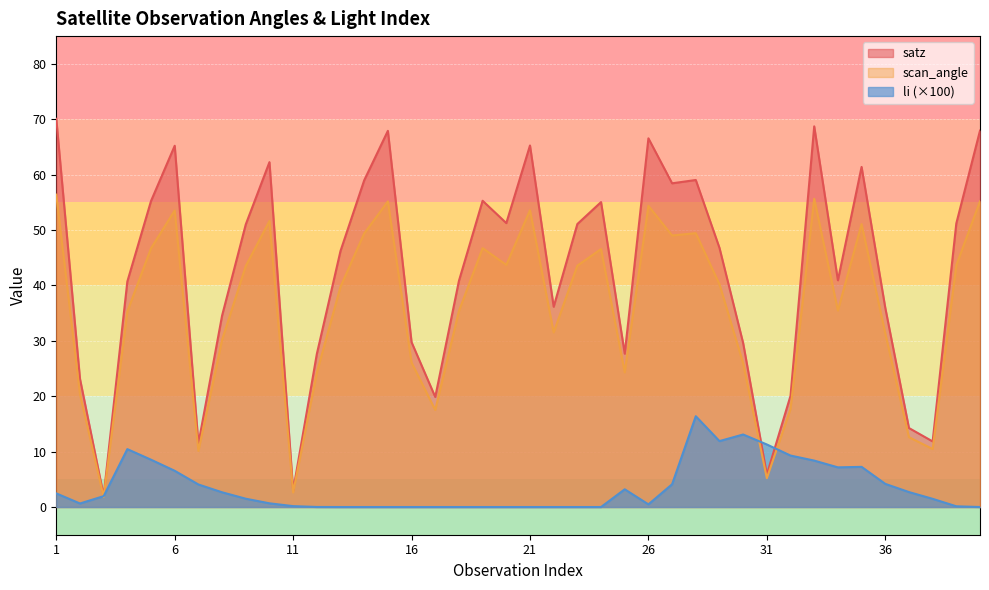

At how many categories does at least one series exceed 66?

5